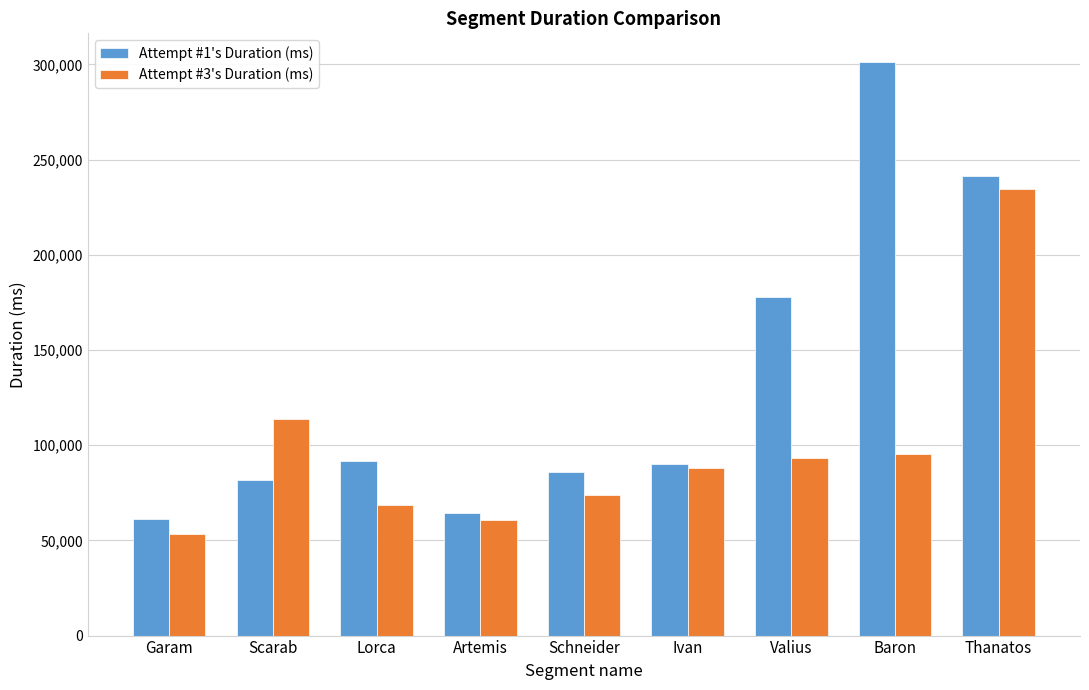

What is the difference between the highest and lowest values at Schneider?

11698